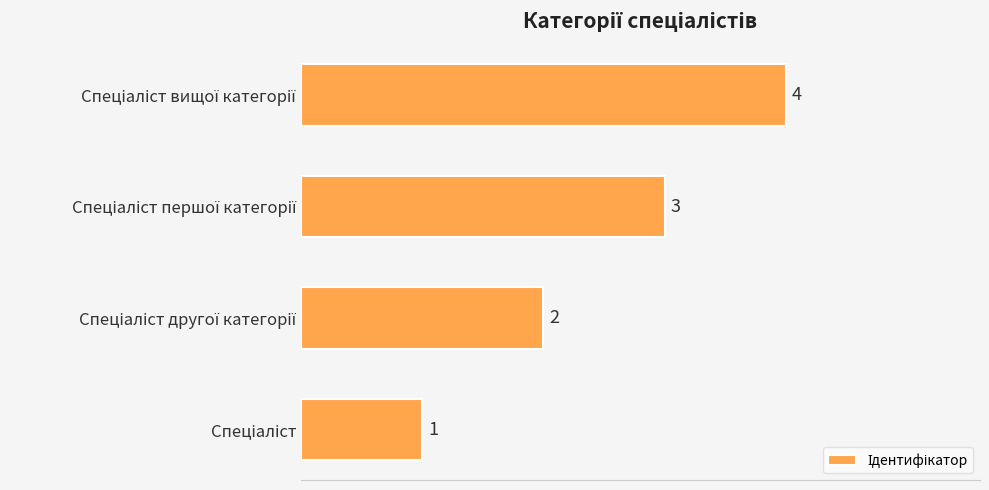

Are the bars horizontal?

Yes